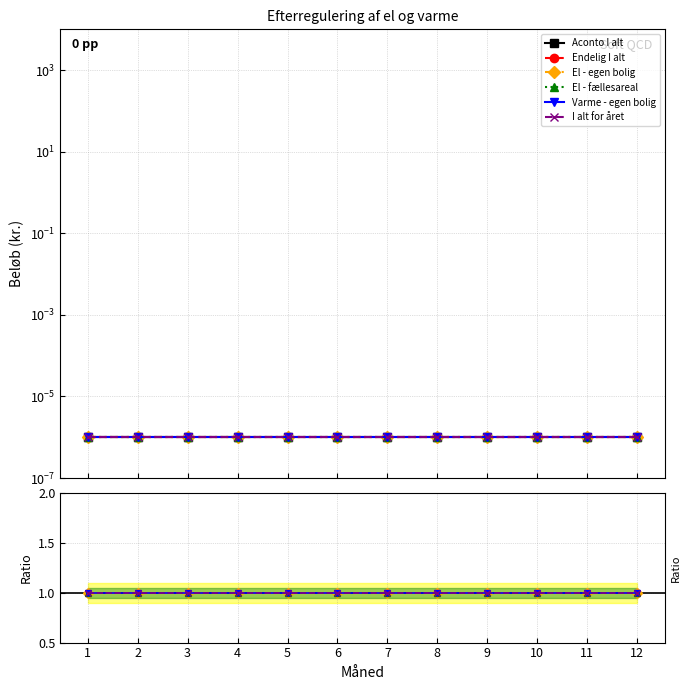

Rank the series at 12 from highest to lowest value.

Endelig I alt, El - egen bolig, El - fællesareal, Varme - egen bolig, I alt for året, Aconto I alt